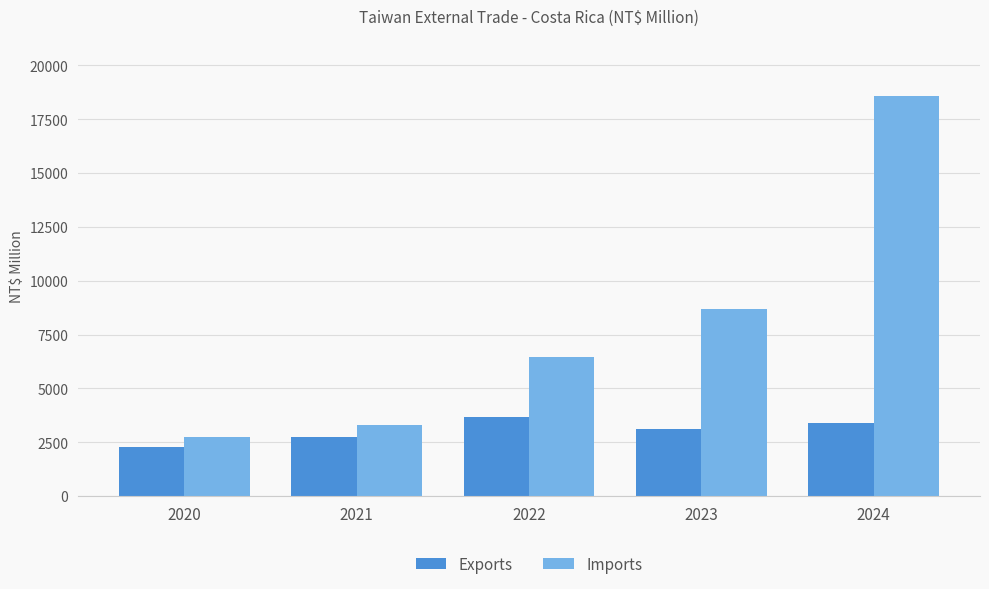

Rank the series by their maximum value, from highest to lowest.

Imports, Exports